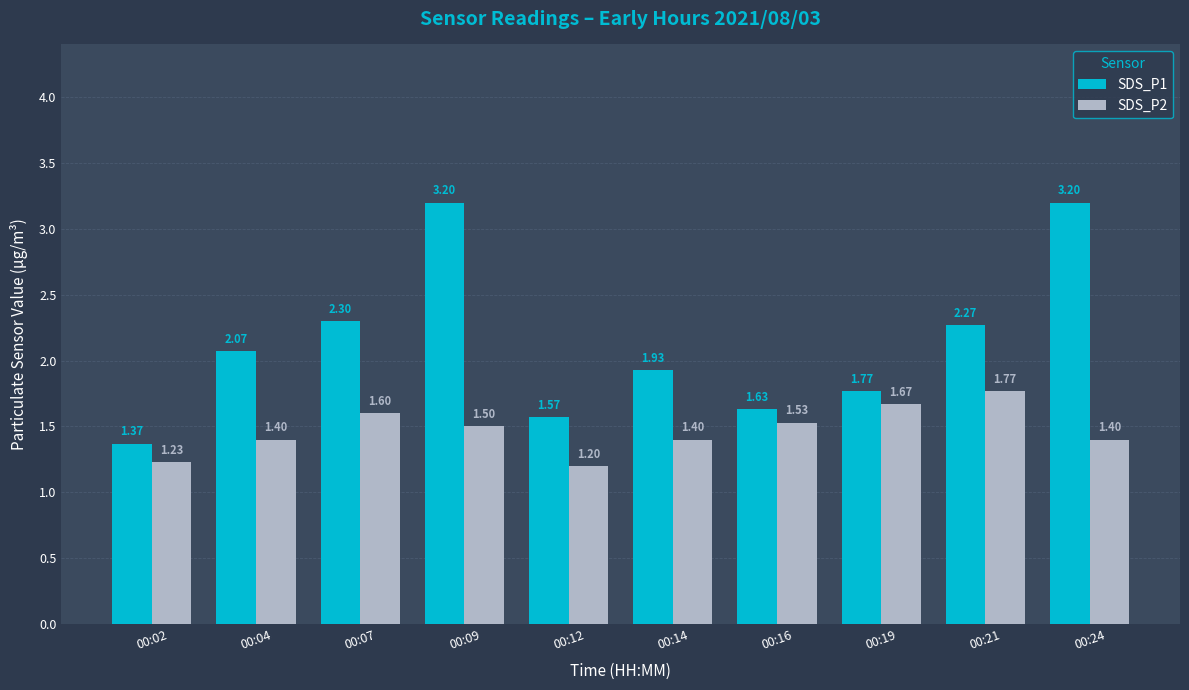

Rank the series by their maximum value, from lowest to highest.

SDS_P2, SDS_P1